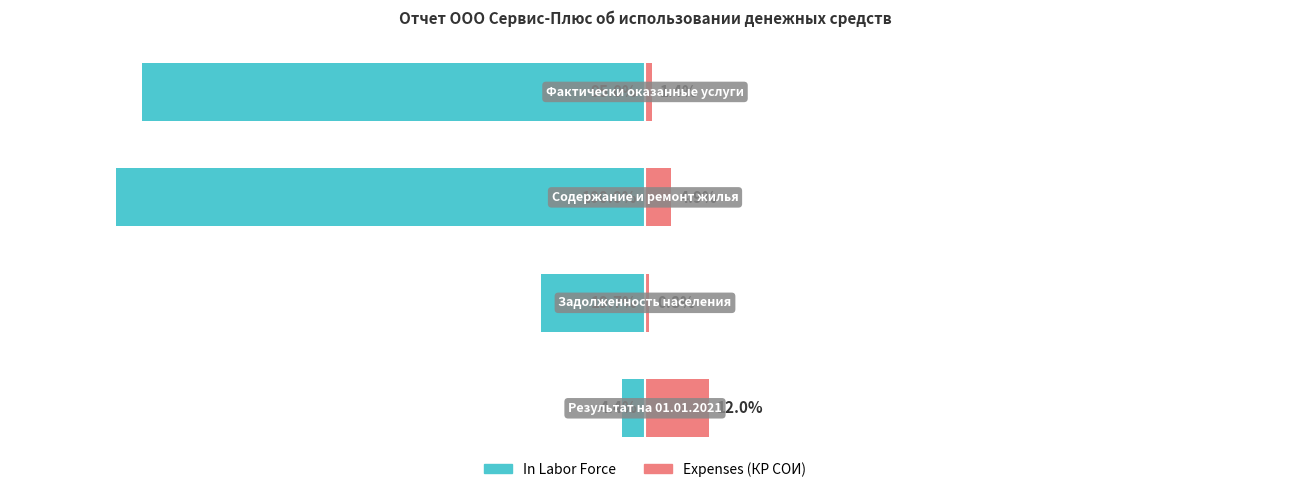

What are all the series names shown in the legend?

In Labor Force, Expenses (КР СОИ)